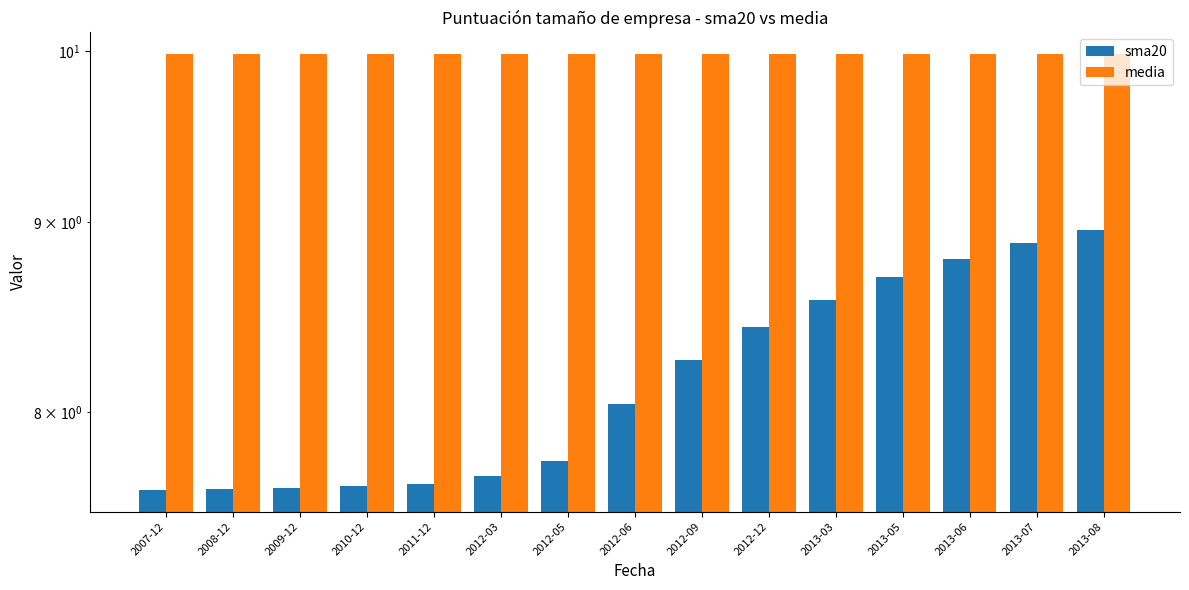

Reading right to left, extract all data points from this chart.

sma20: 9.0	8.9	8.8	8.7	8.6	8.4	8.3	8.0	7.8	7.7	7.7	7.6	7.6	7.6	7.6
media: 10.0	10.0	10.0	10.0	10.0	10.0	10.0	10.0	10.0	10.0	10.0	10.0	10.0	10.0	10.0